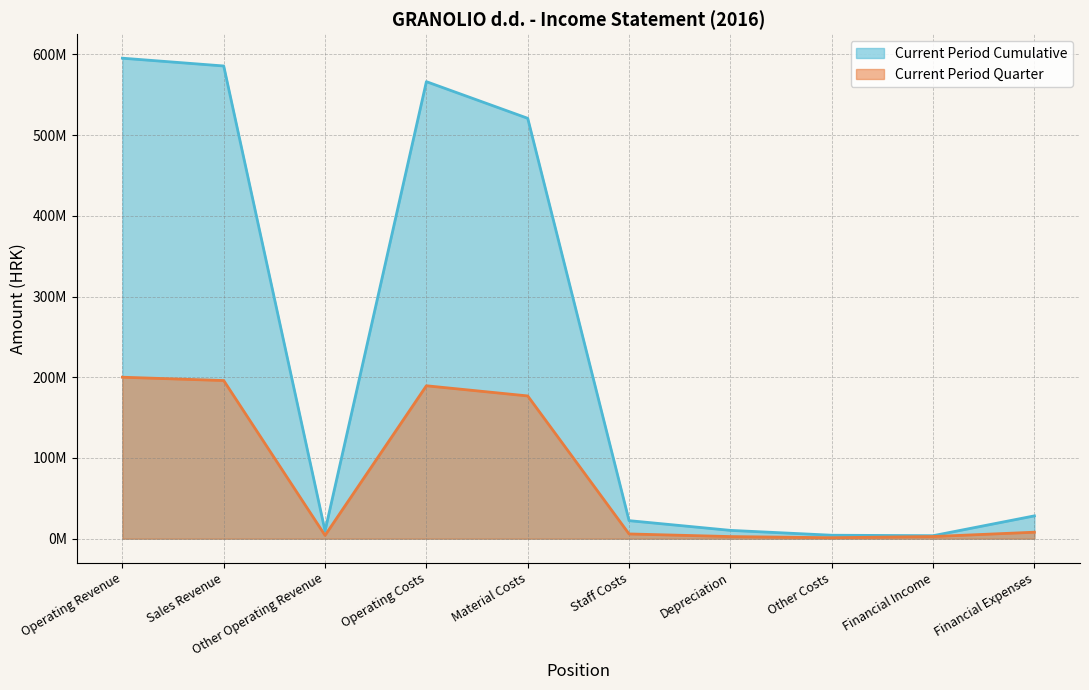

What position from the right is Other Operating Revenue?

8